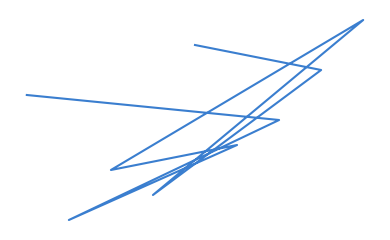

What is the change in value from 8 to 6?

-1